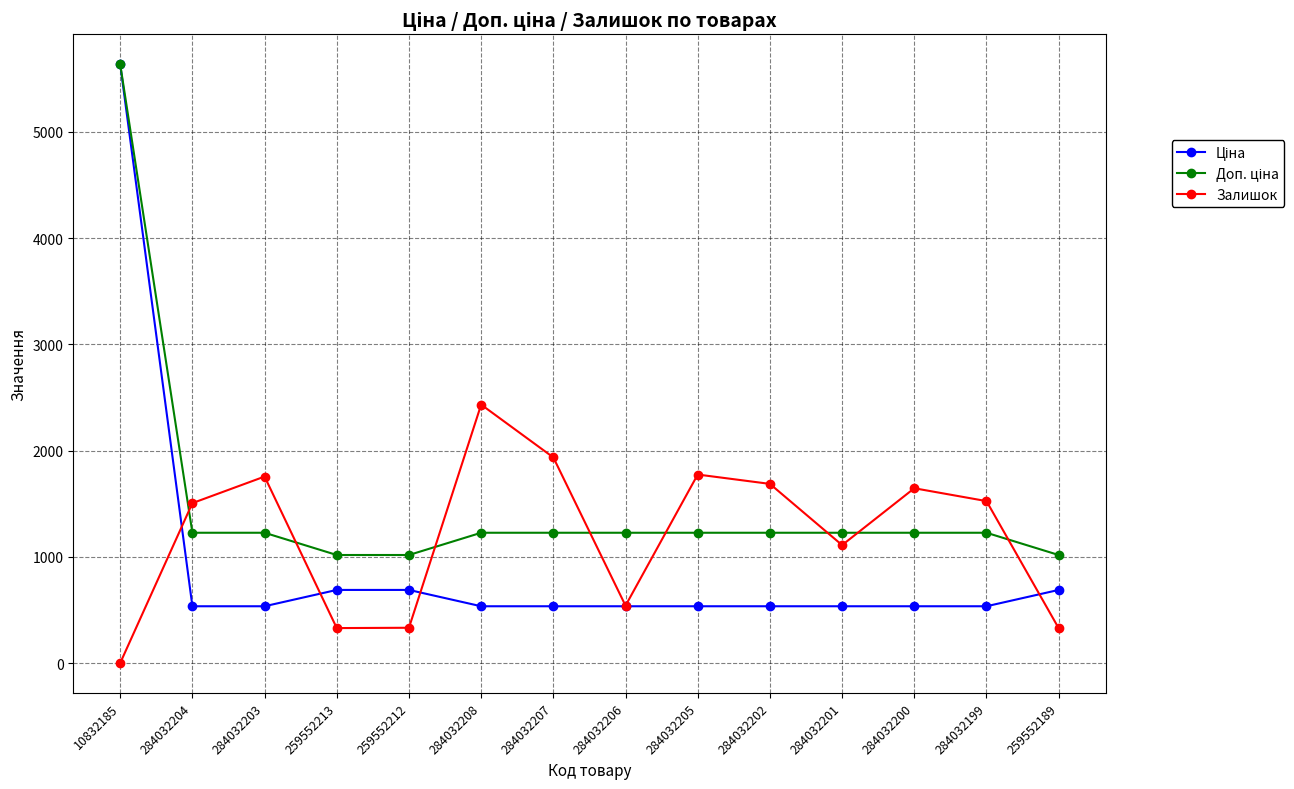

The value of Залишок at 284032199 is 1525.0. True or false?

True